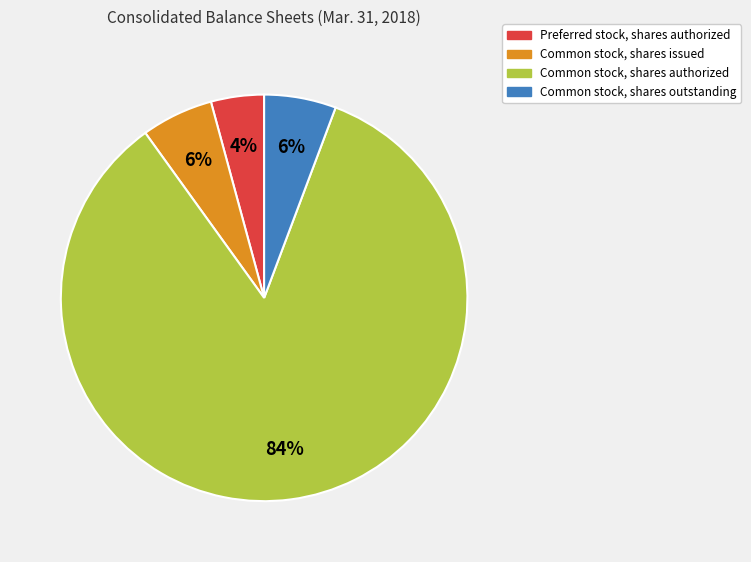

Is the sum of Common stock, shares outstanding and Preferred stock, shares authorized greater than half?

No